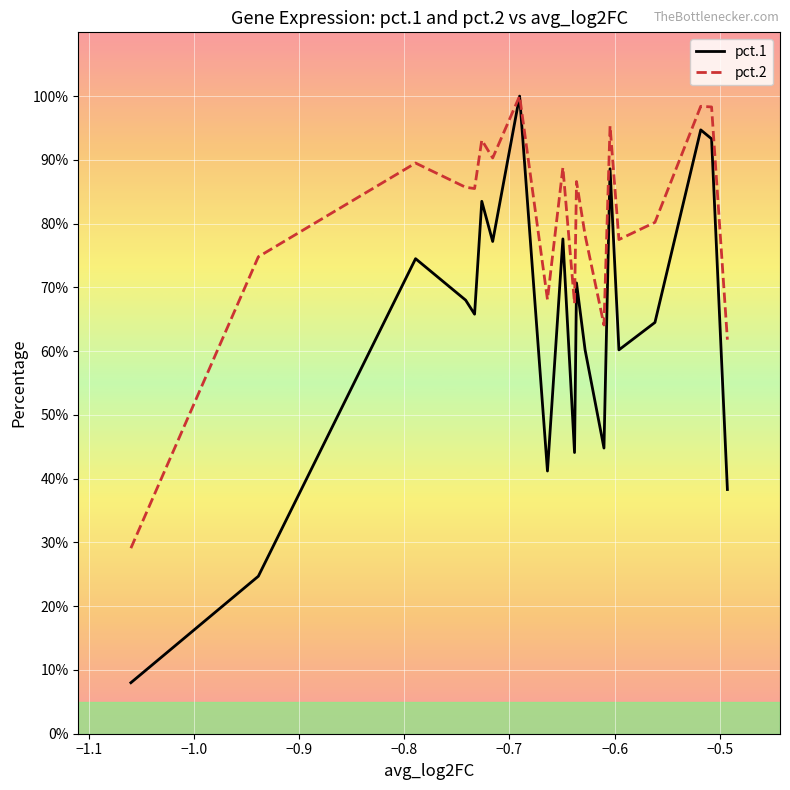

Does the chart have visible grid lines?

Yes